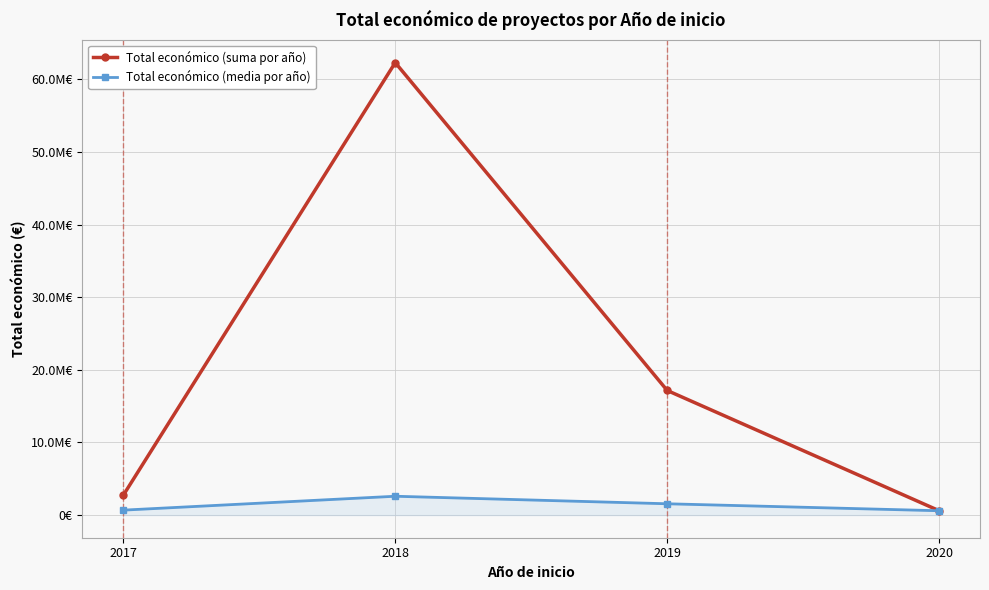

Reading right to left, what are all the values shown in this chart?

Total económico (suma por año): 2020=599636.0	2019=17156943.0	2018=62301366.0	2017=2730265.0
Total económico (media por año): 2020=599636.0	2019=1559722.1	2018=2595890.2	2017=682566.2